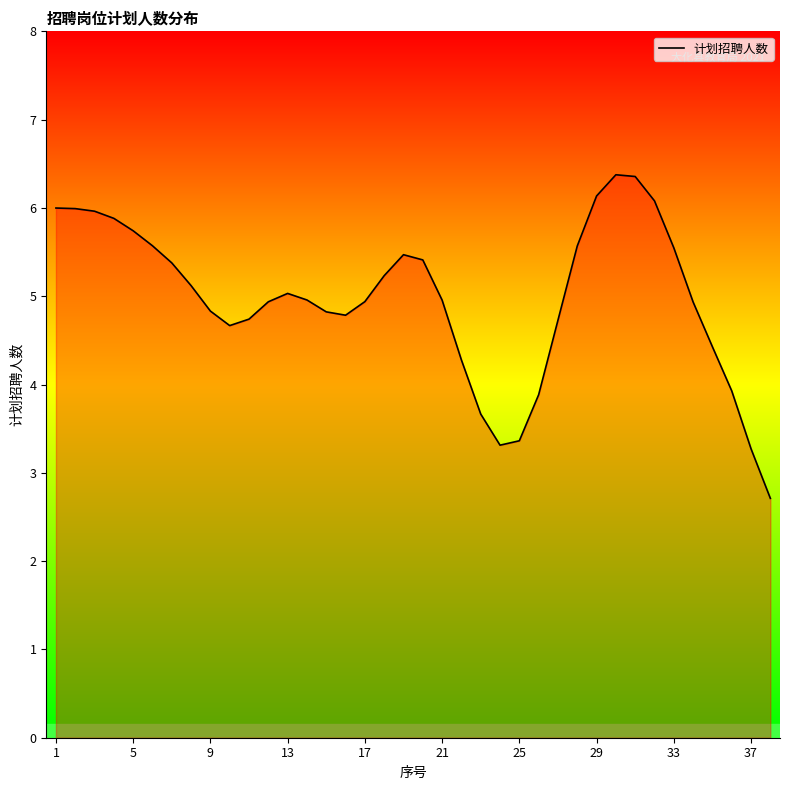

What is the smallest value displayed?

2.7